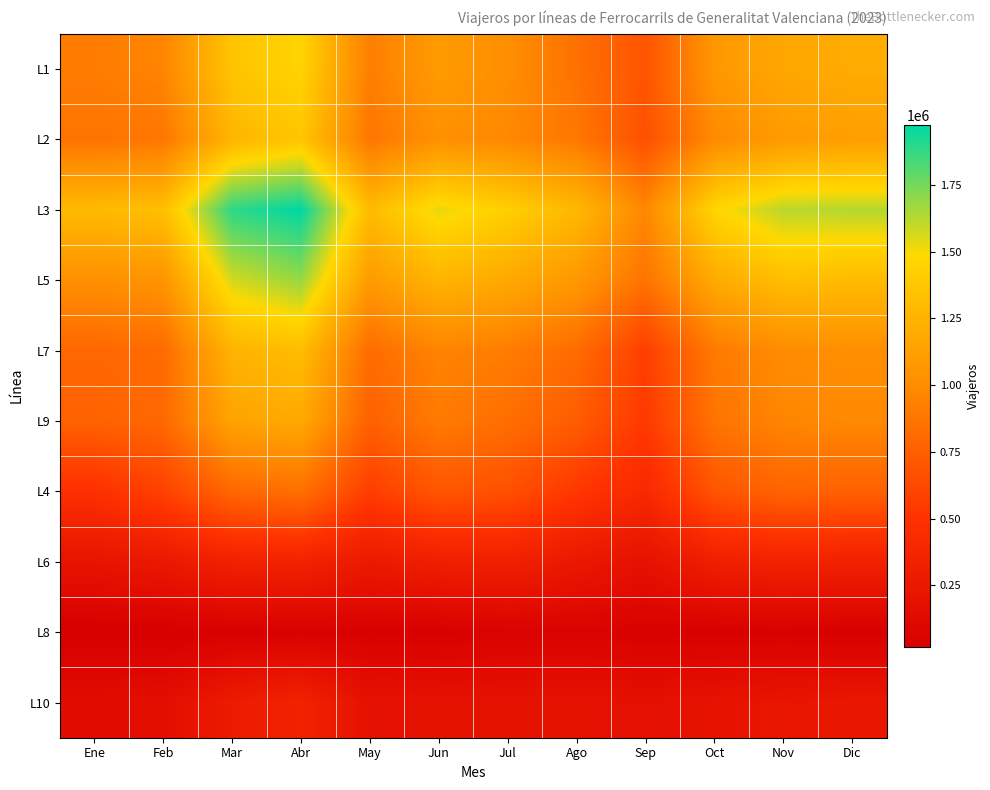

Which series has the largest range (max minus min)?

L3